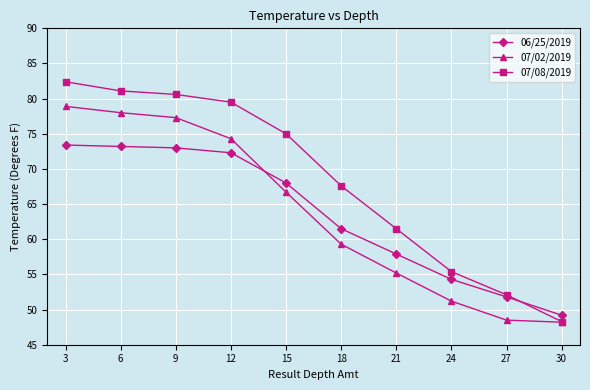

Which series has the largest range (max minus min)?

07/08/2019